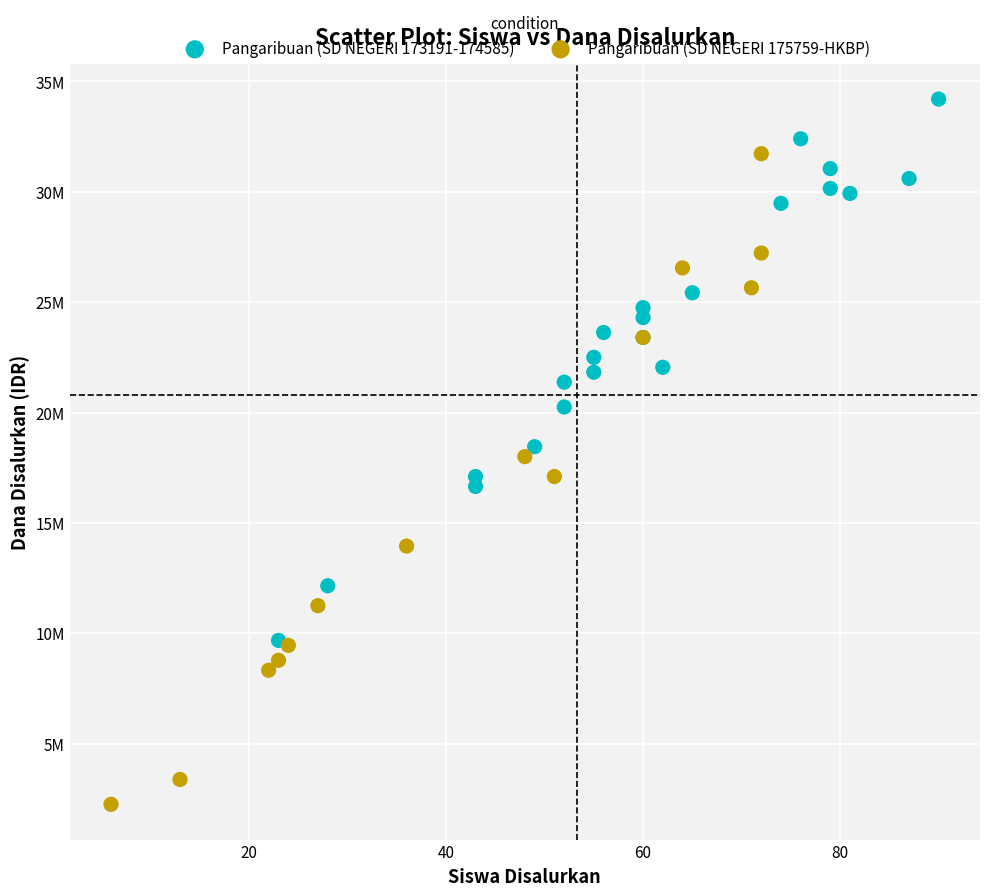

What are all the series names shown in the legend?

Pangaribuan (SD NEGERI 173191-174585), Pangaribuan (SD NEGERI 175759-HKBP)